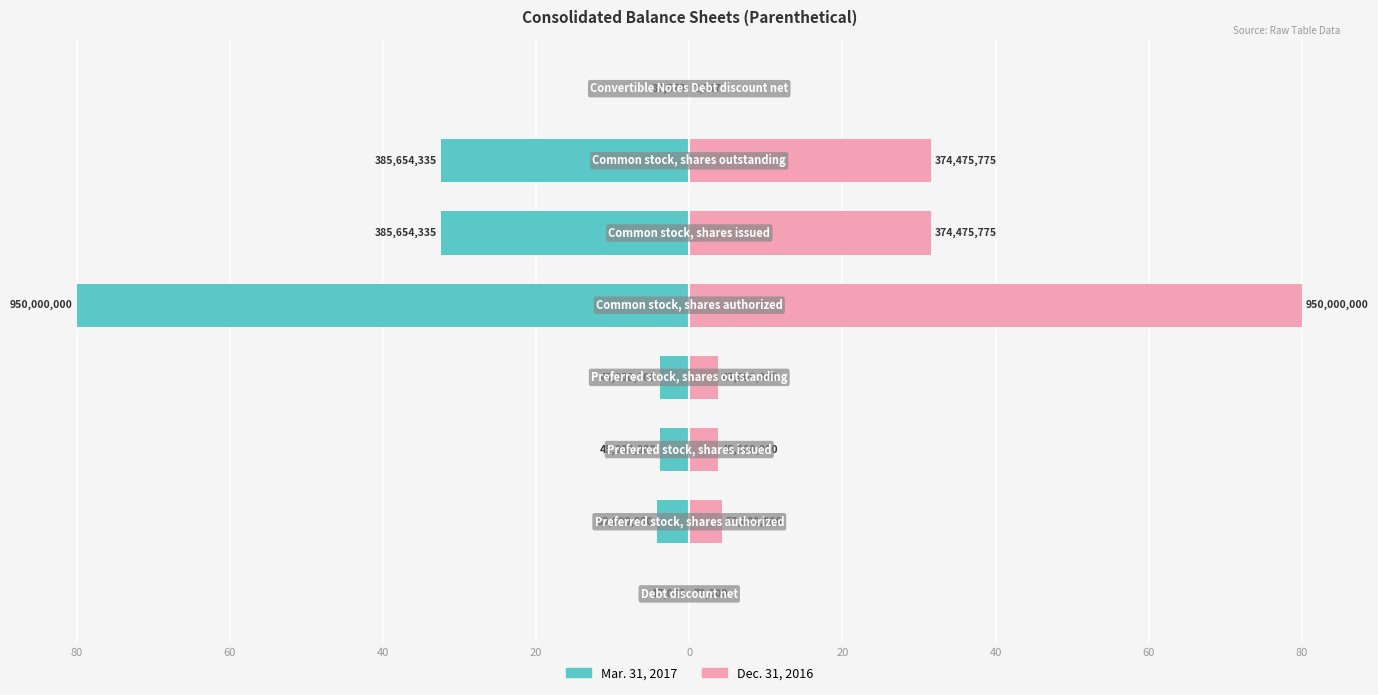

How many bars are there in total?

16